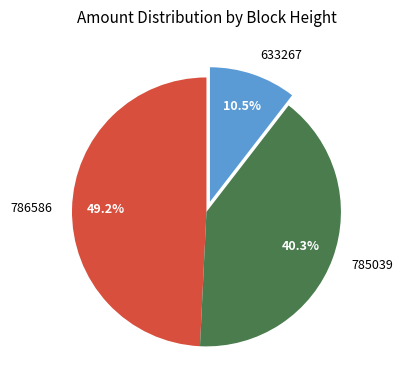

What percentage is the 786586 slice, to the nearest percent?

49%